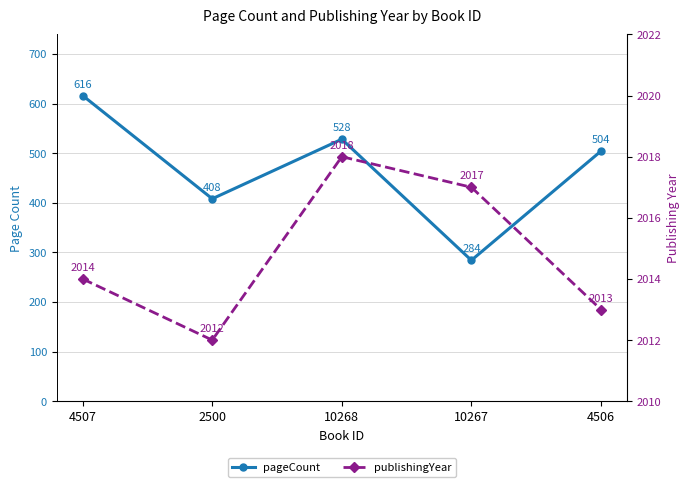

How many values in the publishingYear series exceed 2014?

2